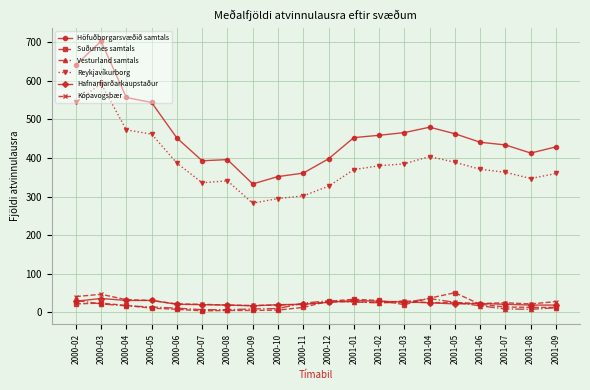

Does the chart have visible grid lines?

Yes